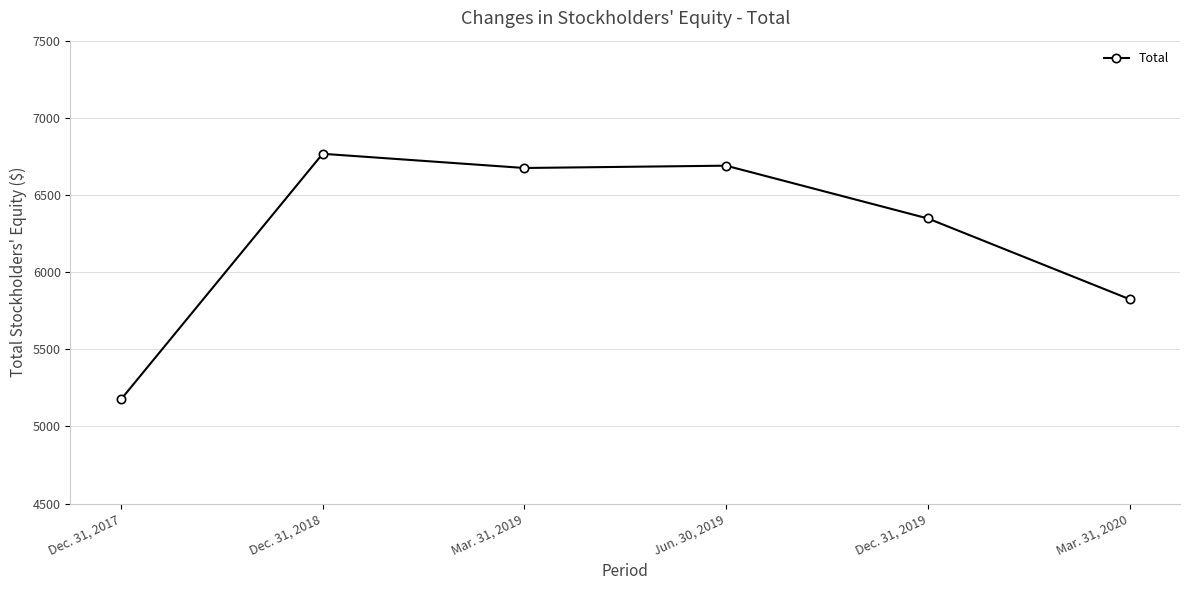

What is the value of the 1st point from the left?

5175